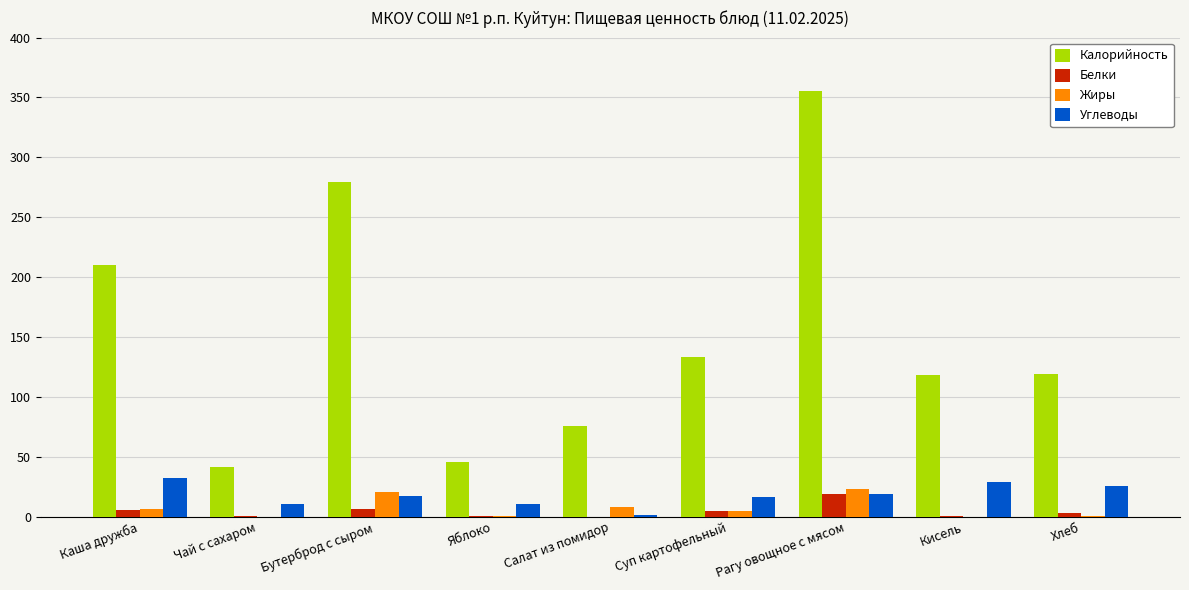

Which series has the largest total across all categories?

Калорийность